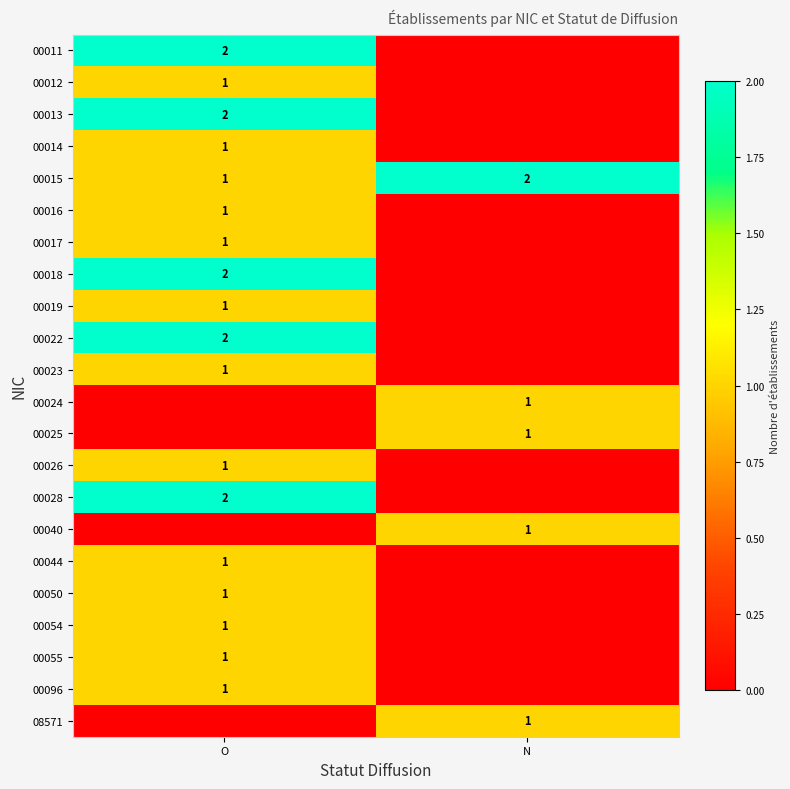

What is the spread (max minus min) of values at N?

2